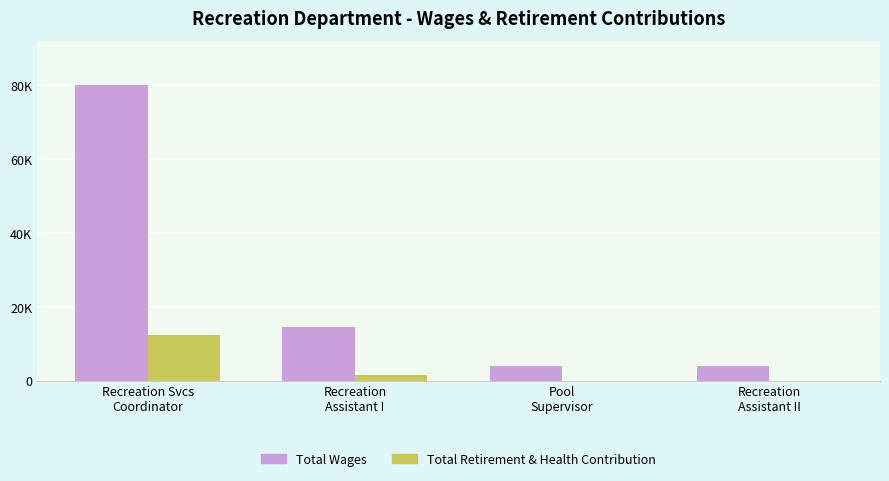

What is the label of the 3rd bar from the left?

Pool
Supervisor